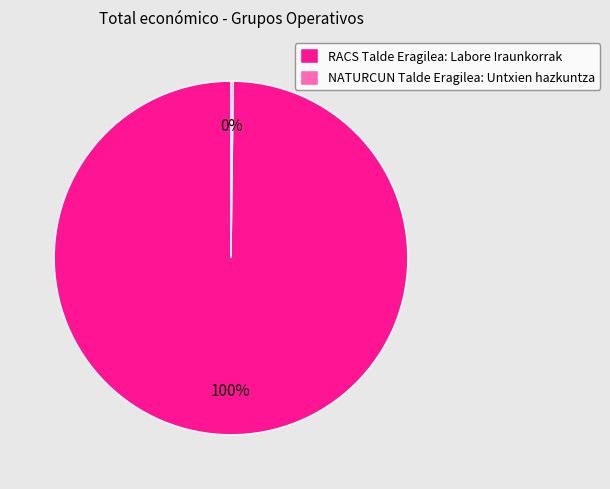

The RACS Talde Eragilea: Labore Iraunkorrak slice represents 100% of the pie. True or false?

True